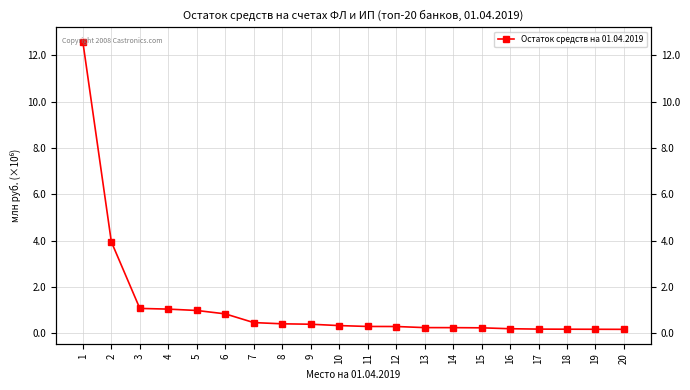

What is the difference between the second highest and second lowest values?

3779918.2